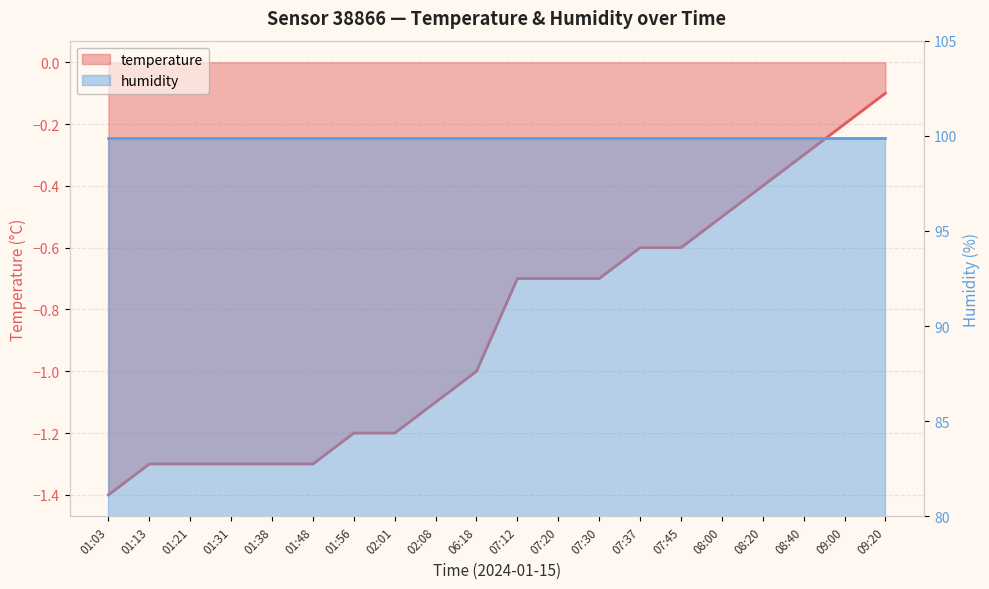

True or false: the data has more than 2 interior local peaks.

False